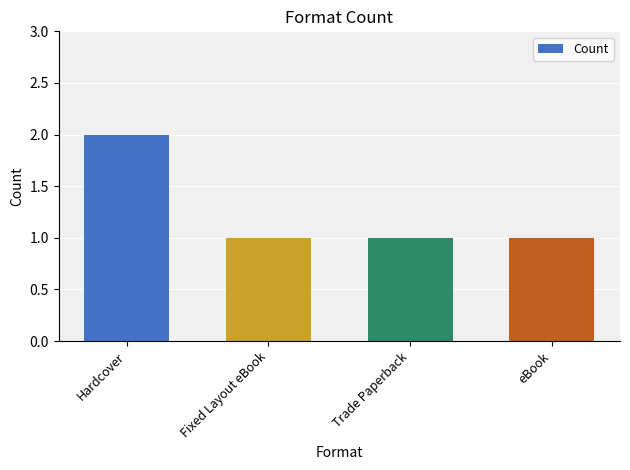

What is the sum of the values at Hardcover and Fixed Layout eBook?

3